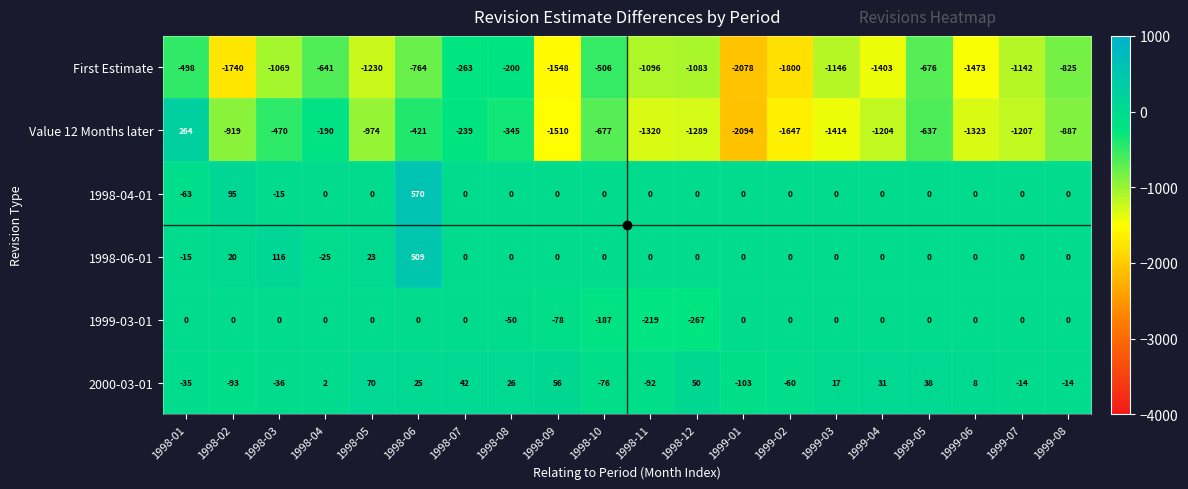

How many values in the First Estimate series exceed -1083?

9